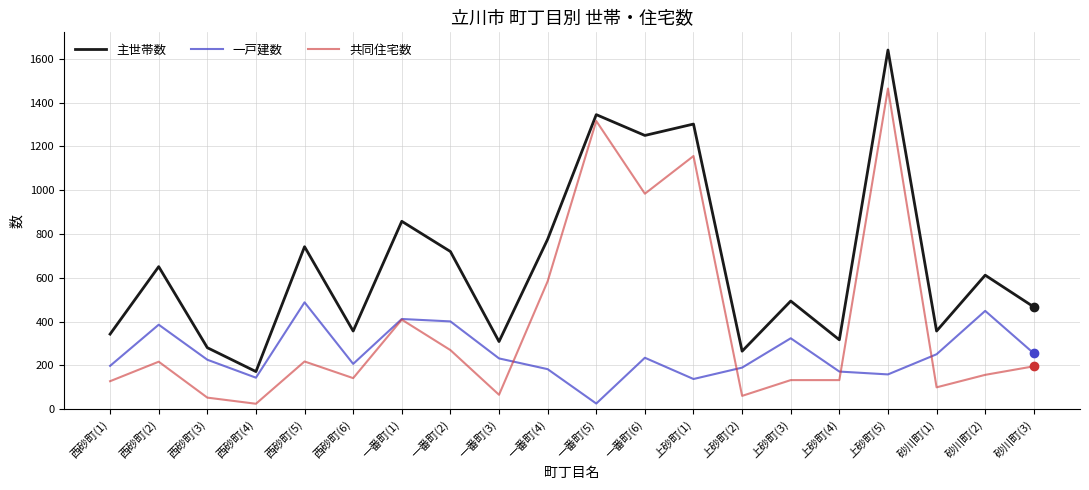

True or false: 一戸建数 has a value of 488 at 西砂町(5).

True